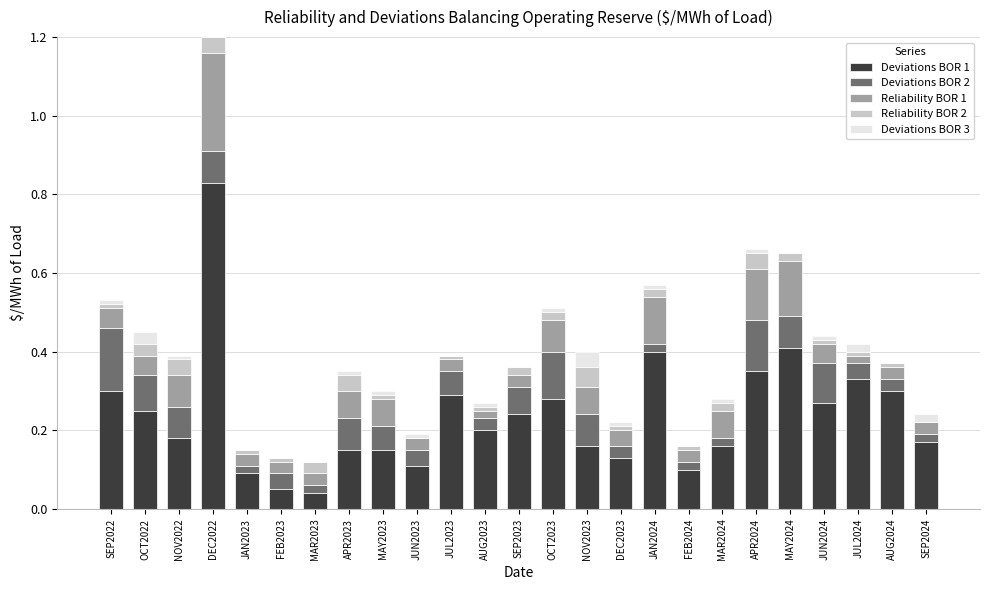

At which category is the sum across all series the highest?

DEC2022